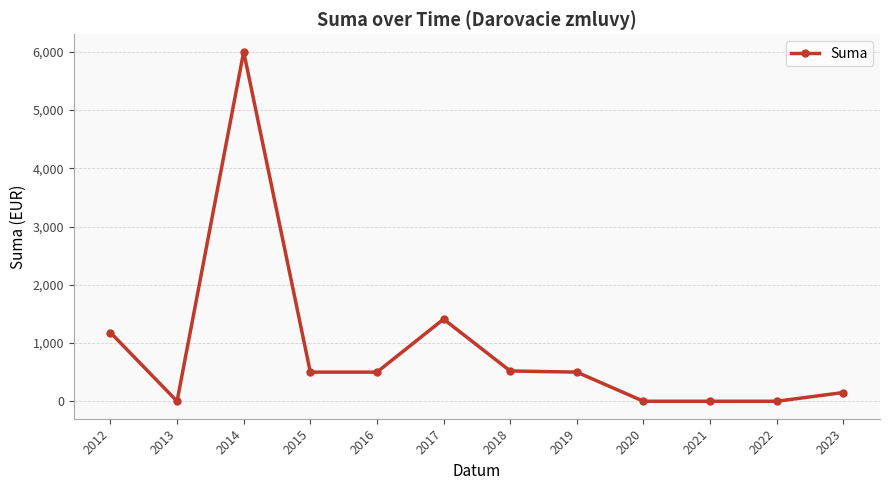

How many lines are shown in the chart?

1